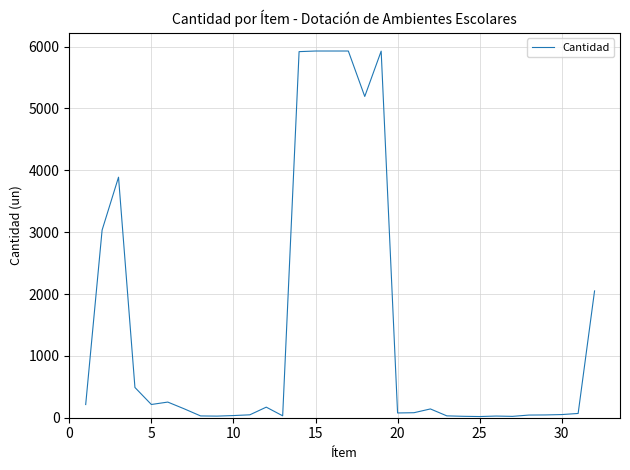

What is the difference between the maximum and minimum values?

5910